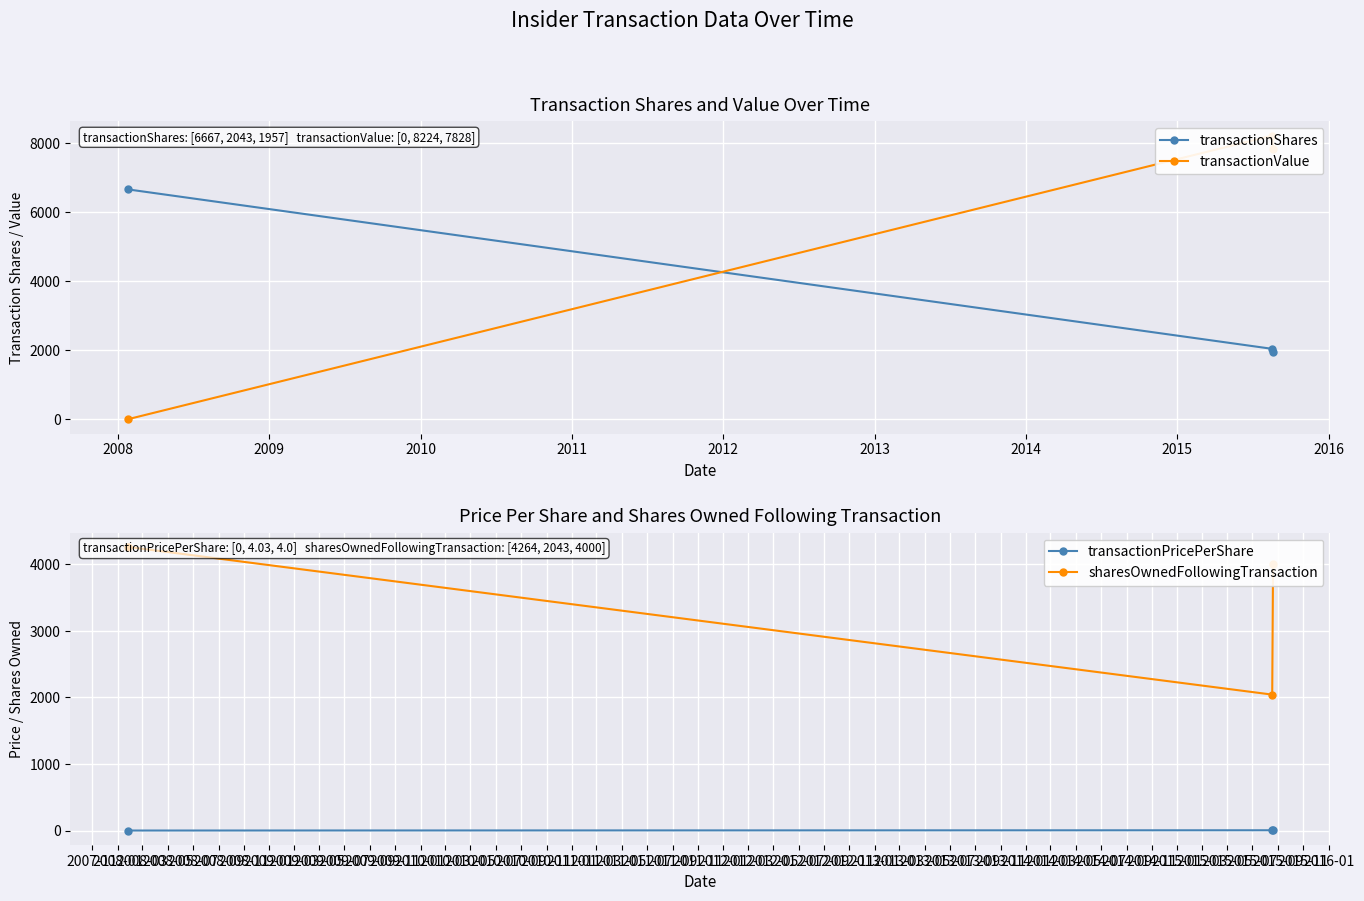

What is the value of the transactionShares point at the 1st from the left?

6667